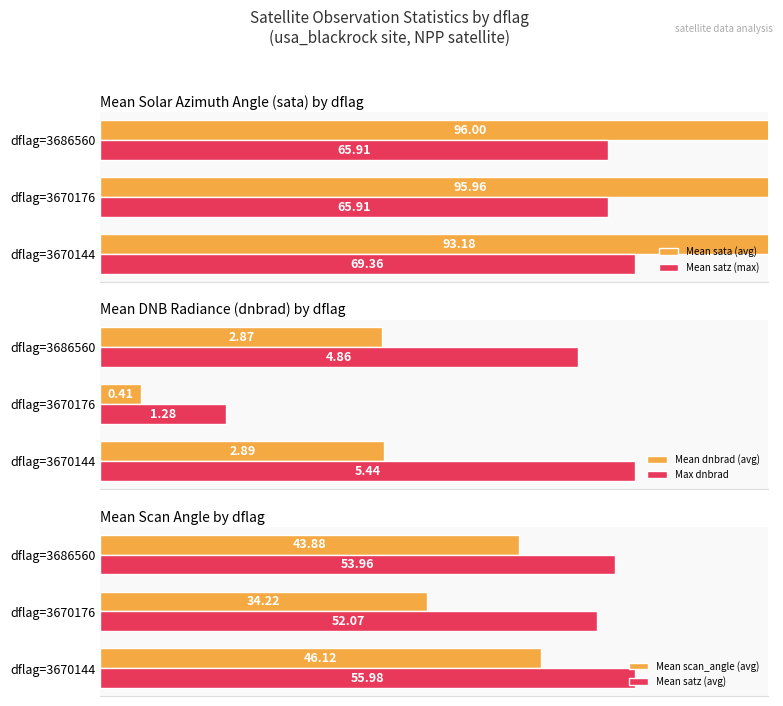

At dflag=3686560, list the series in order from largest to smallest.

Mean sata (avg), Mean satz (max), Mean satz (avg), Mean scan_angle (avg), Max dnbrad, Mean dnbrad (avg)